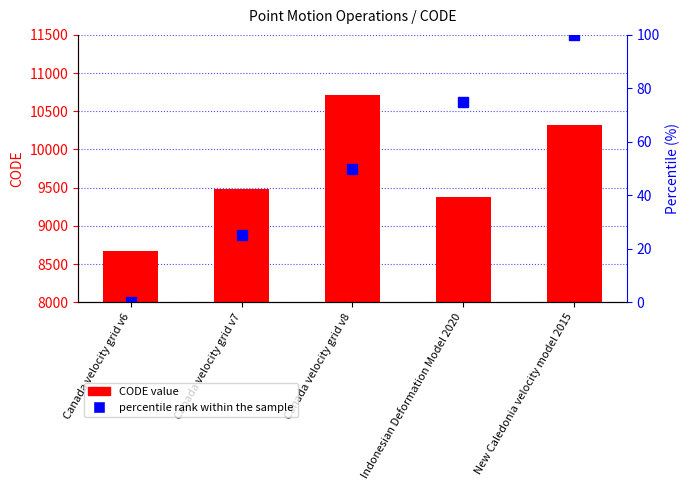

The CODE series shows 9375 at Indonesian Deformation Model 2020. True or false?

True